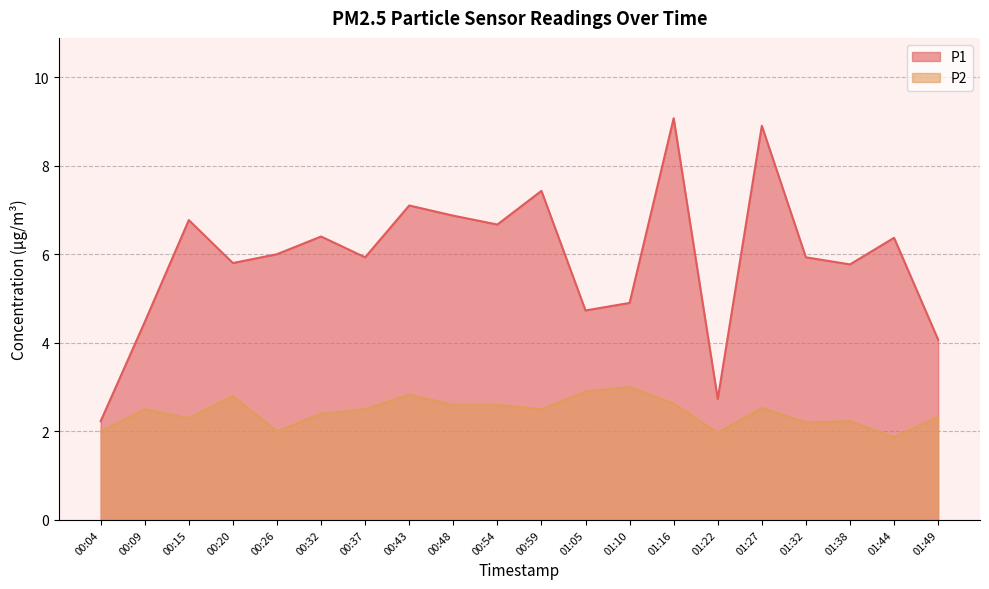

What is the total value across all series at 00:09?

7.0